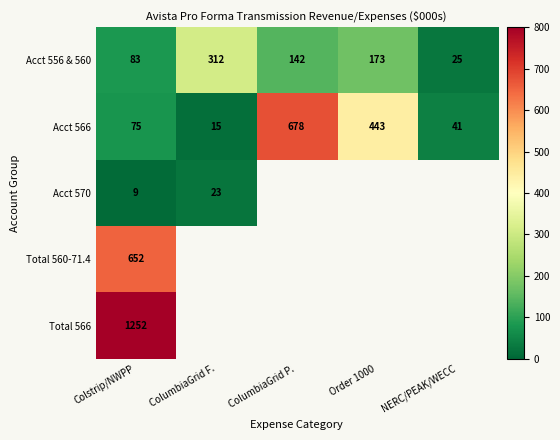

Which has a higher value, Order 1000 or ColumbiaGrid F.?

ColumbiaGrid F.